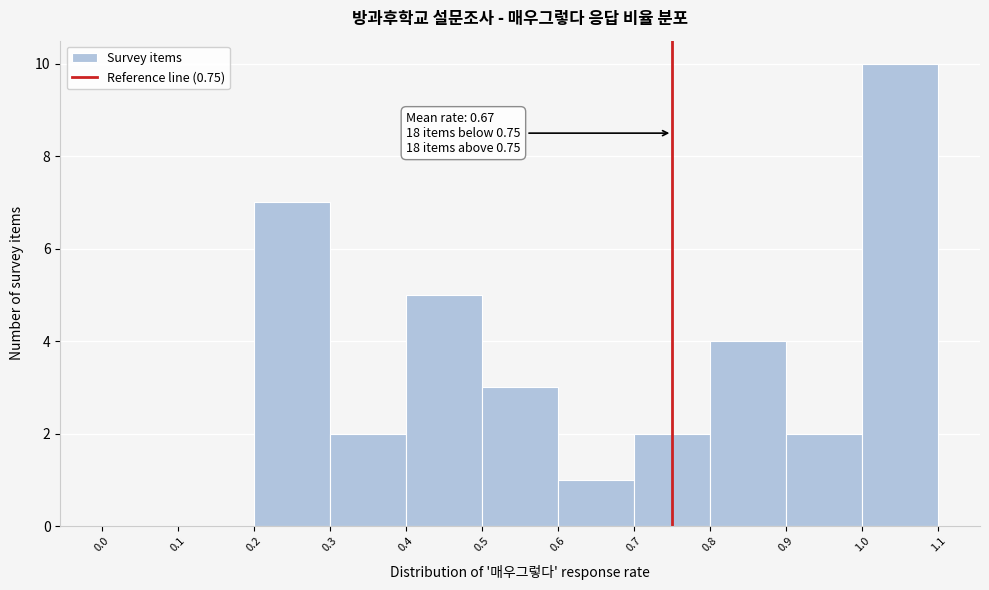

Which range on the x-axis has the tallest bar?

1.0 to 1.1